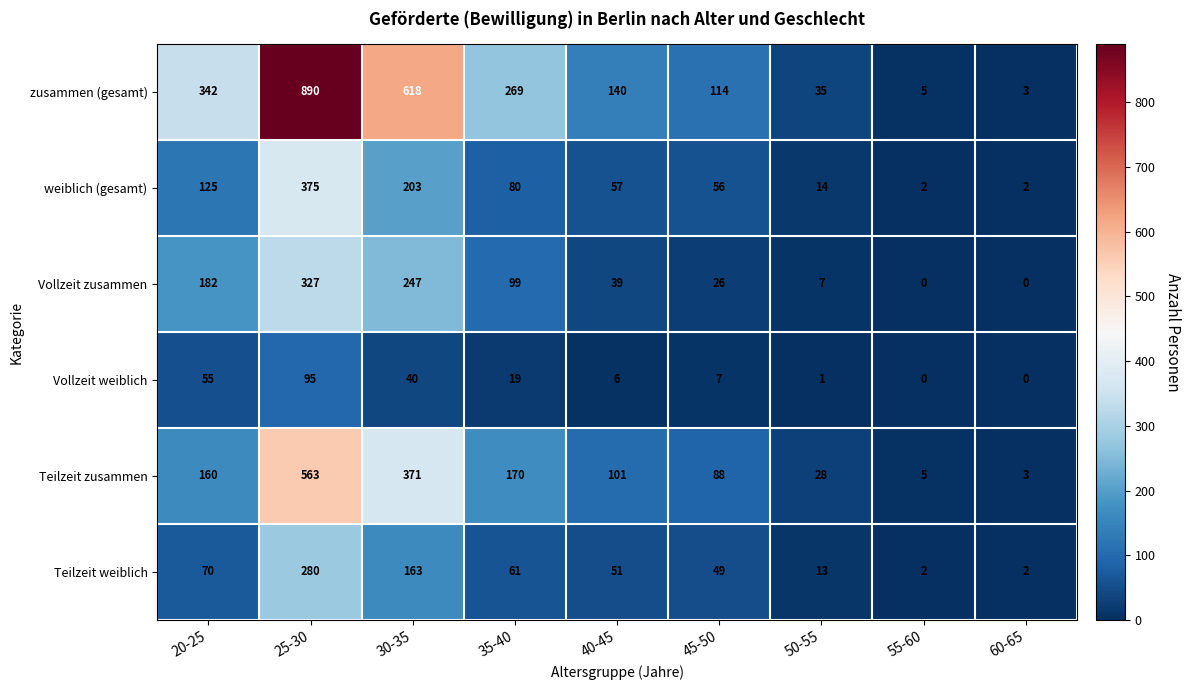

What is the sum of all Teilzeit zusammen values?

1489